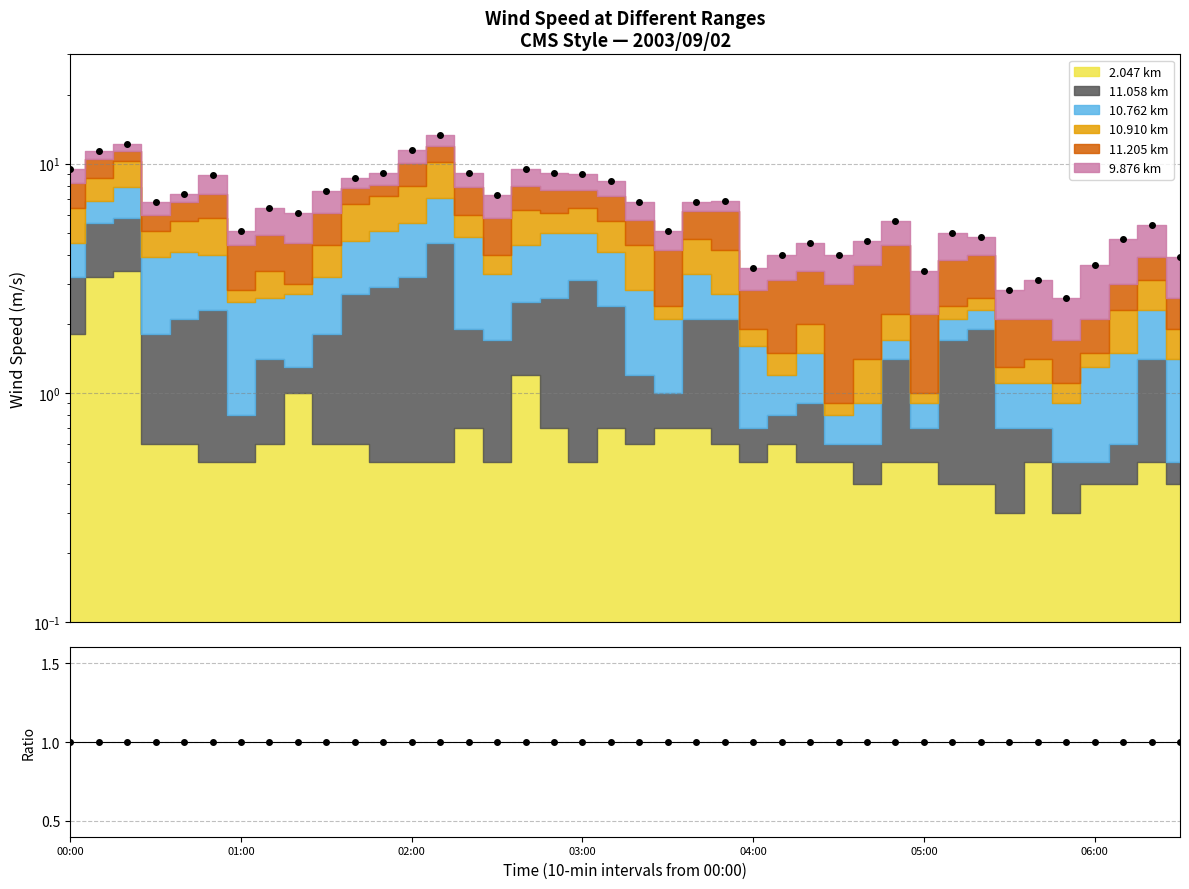

What is the smallest value displayed?

1.0